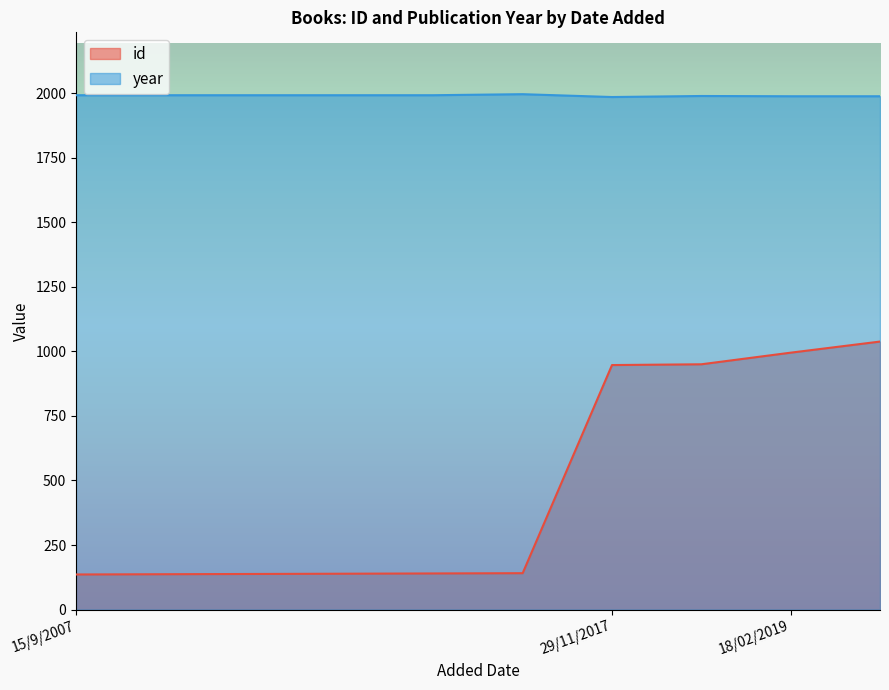

True or false: year and id intersect in this chart.

False